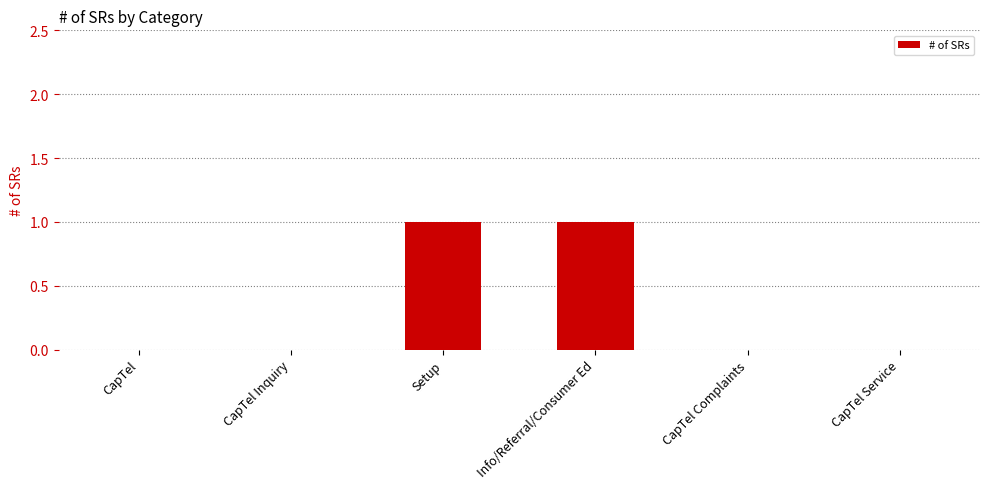

Between CapTel Service and Info/Referral/Consumer Ed, which is larger?

Info/Referral/Consumer Ed